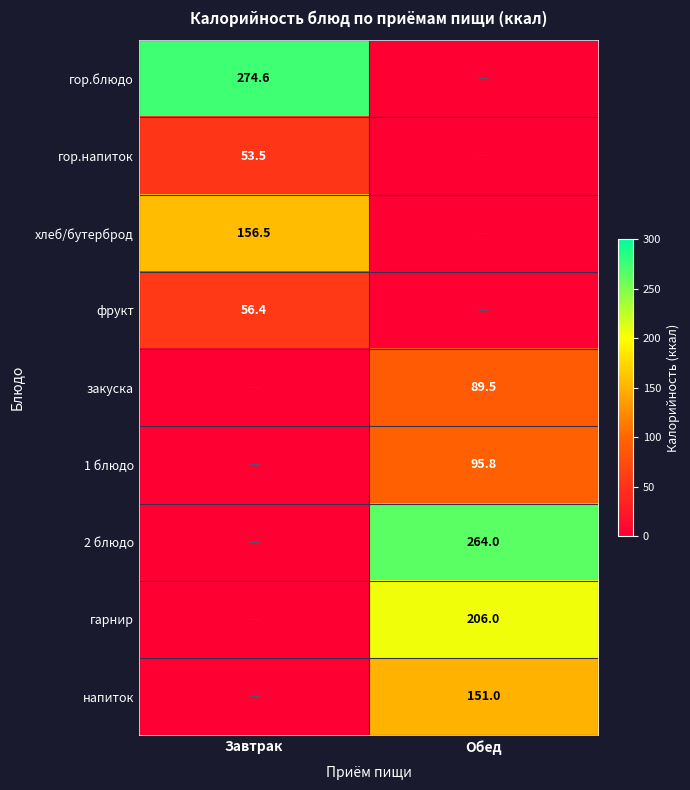

True or false: хлеб/бутерброд has a value of 156.5 at Завтрак.

True